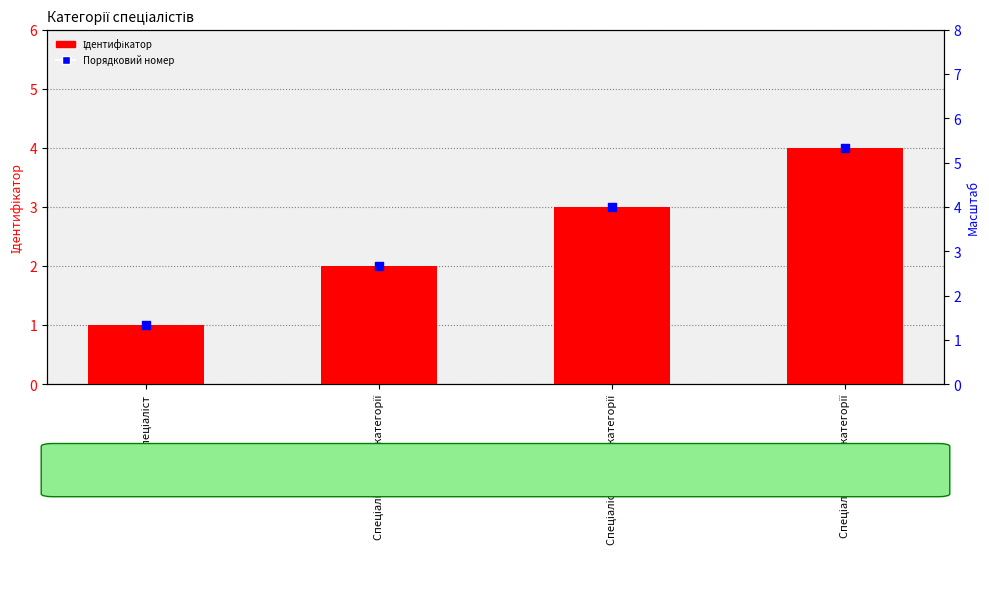

What is the total value across all series at Спеціаліст першої категорії?

6